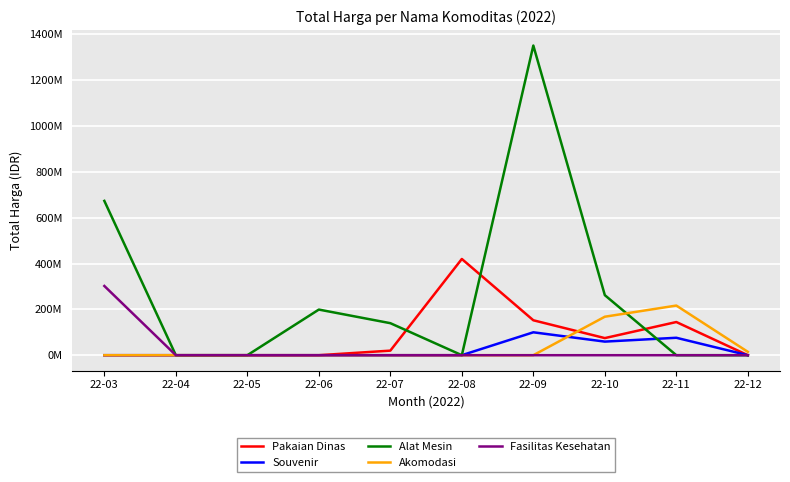

The Alat Mesin series shows -919569530 at 22-11. True or false?

False